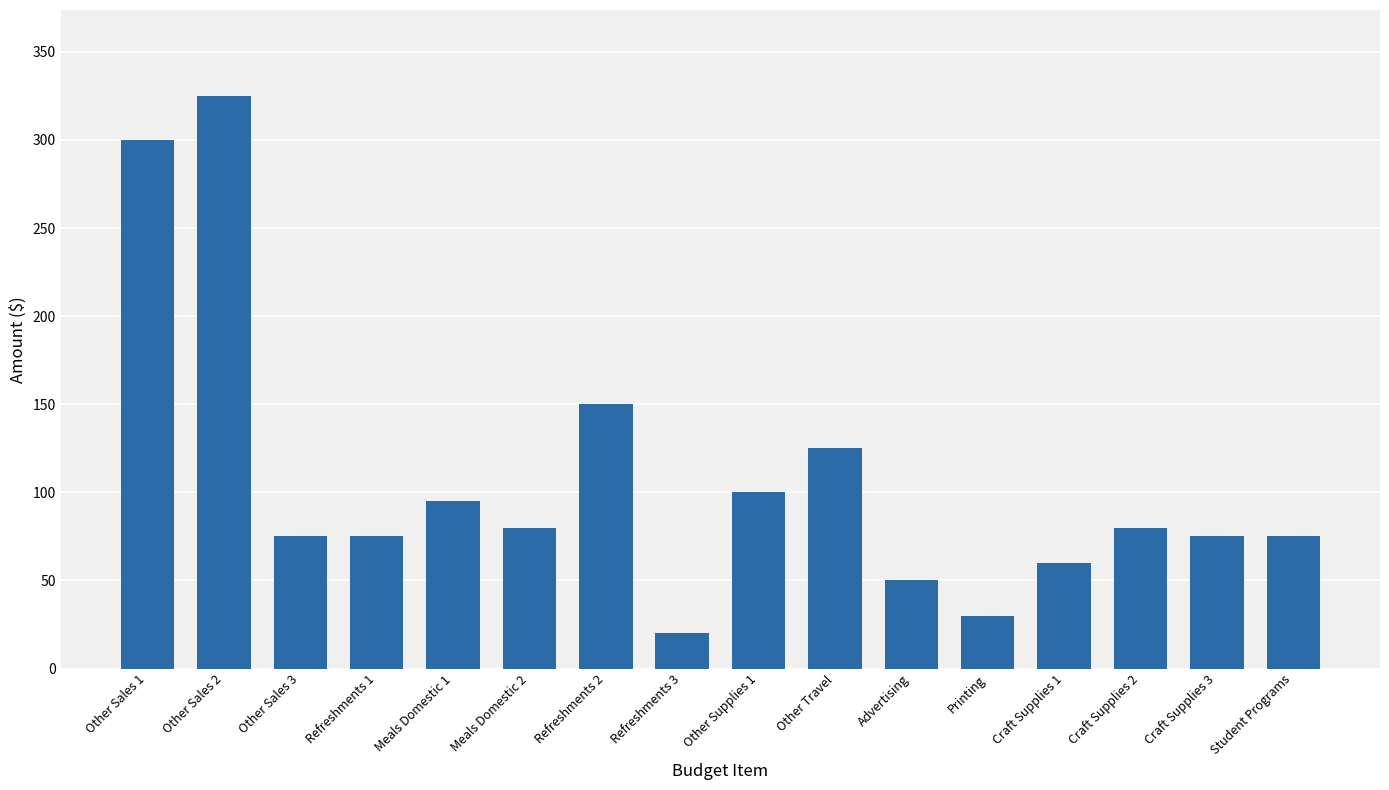

Reading left to right, extract all data points from this chart.

Other Sales 1=300	Other Sales 2=325	Other Sales 3=75	Refreshments 1=75	Meals Domestic 1=95	Meals Domestic 2=80	Refreshments 2=150	Refreshments 3=20	Other Supplies 1=100	Other Travel=125	Advertising=50	Printing=30	Craft Supplies 1=60	Craft Supplies 2=80	Craft Supplies 3=75	Student Programs=75